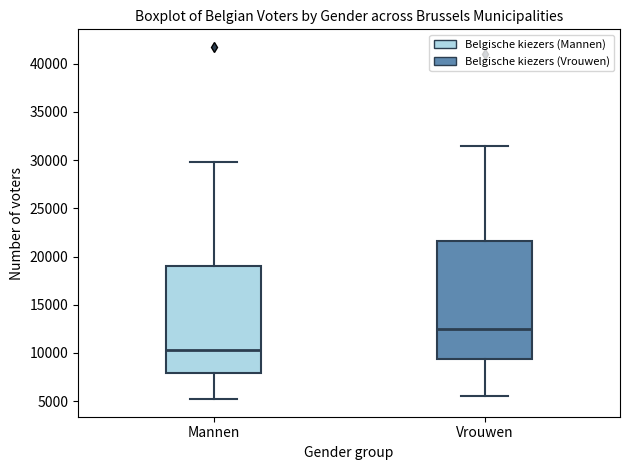

Reading left to right, read every box against the y-axis: the position of its median line, the range the box covers, and the ends of its whiskers. The values are not printed on the chart, so give them approximately, as read against the axis.

Mannen: median 10500, box 8000 to 19000, whiskers 5000 to 30000
Vrouwen: median 12500, box 9500 to 21500, whiskers 5500 to 31500